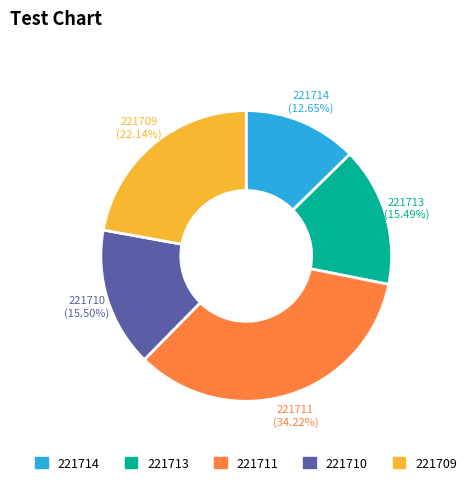

Is there any slice that represents more than half of the pie?

No